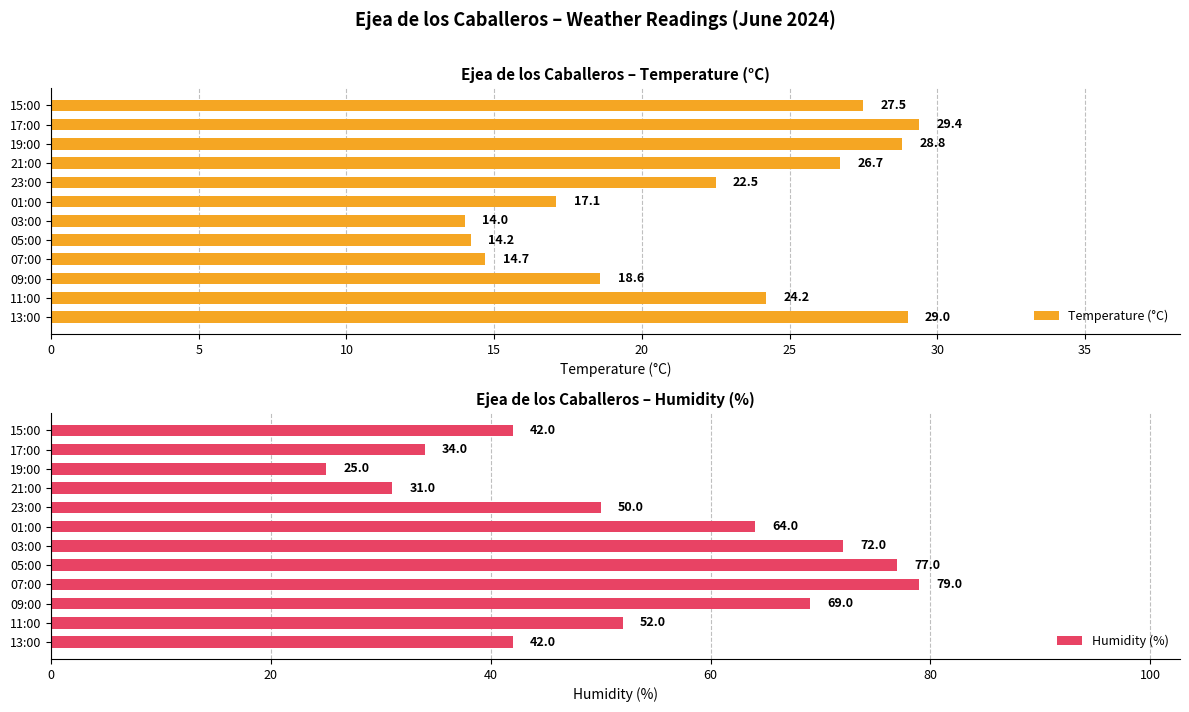

Where is Temperature (°C) nearest to the value 21?

23:00